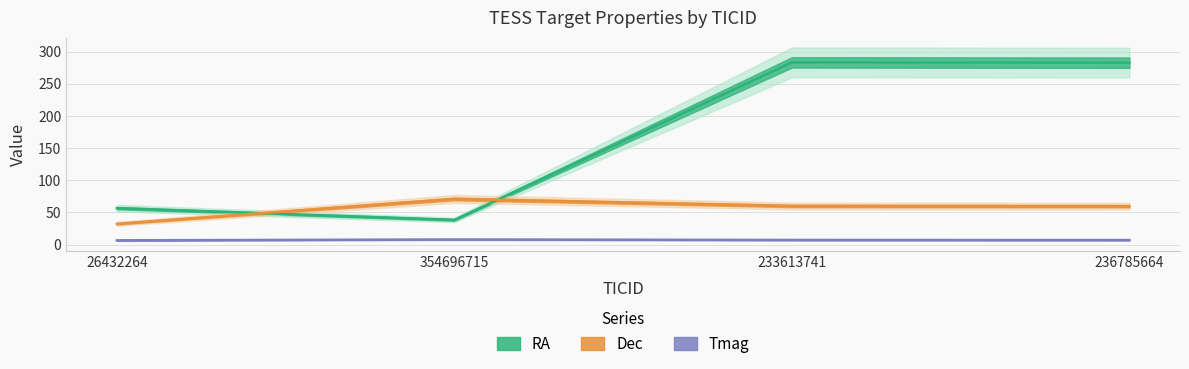

At which category is the sum across all series the highest?

233613741